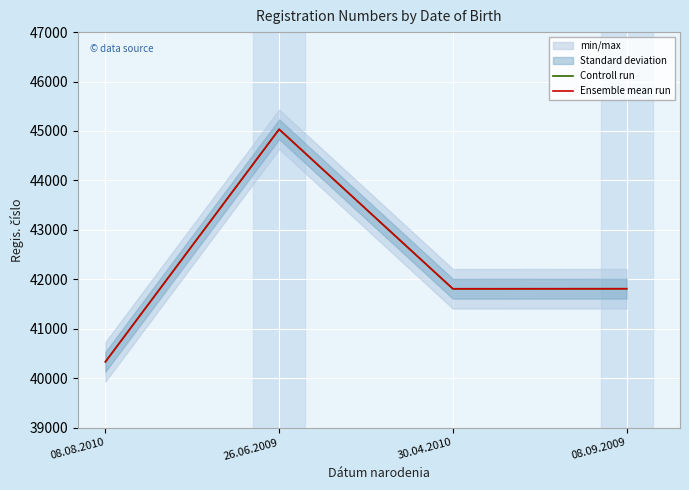

What is the difference between the Ensemble mean run values at 26.06.2009 and 30.04.2010?

3226